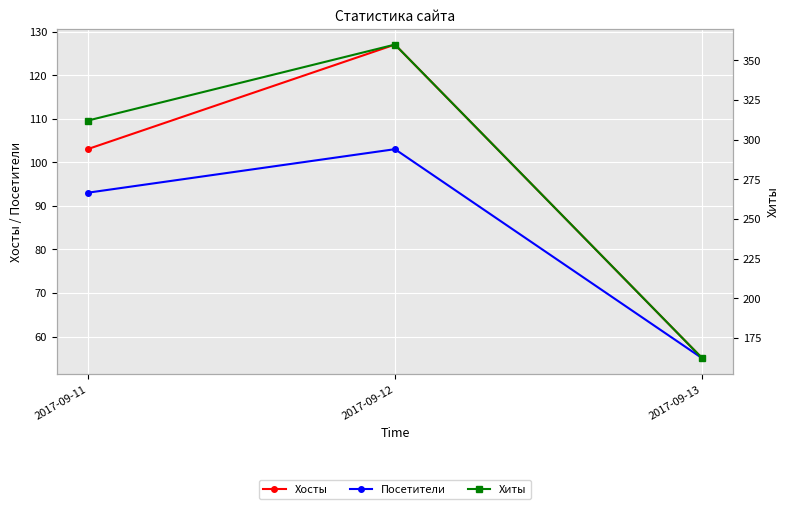

What is the average value of the Хиты series?

278